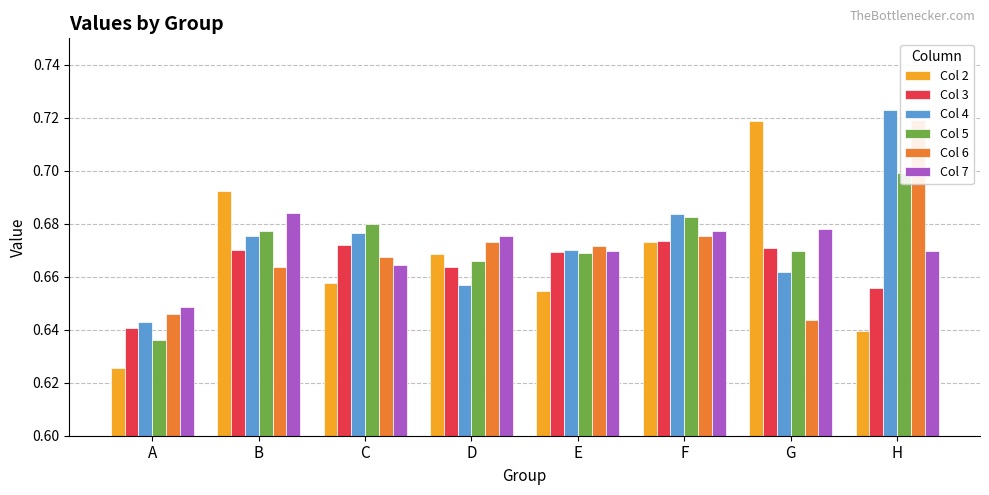

Reading left to right, list all the values displayed in this chart.

Col 2: A=0.6	B=0.7	C=0.7	D=0.7	E=0.7	F=0.7	G=0.7	H=0.6
Col 3: A=0.6	B=0.7	C=0.7	D=0.7	E=0.7	F=0.7	G=0.7	H=0.7
Col 4: A=0.6	B=0.7	C=0.7	D=0.7	E=0.7	F=0.7	G=0.7	H=0.7
Col 5: A=0.6	B=0.7	C=0.7	D=0.7	E=0.7	F=0.7	G=0.7	H=0.7
Col 6: A=0.6	B=0.7	C=0.7	D=0.7	E=0.7	F=0.7	G=0.6	H=0.7
Col 7: A=0.6	B=0.7	C=0.7	D=0.7	E=0.7	F=0.7	G=0.7	H=0.7